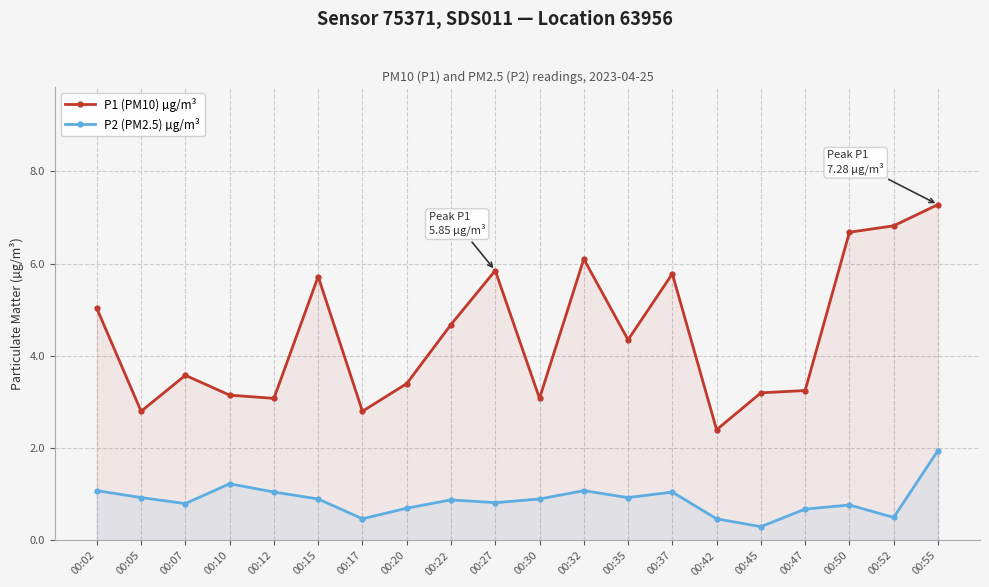

What is the difference between the maximum and minimum values in the P2 (PM2.5) µg/m³ series?

1.6